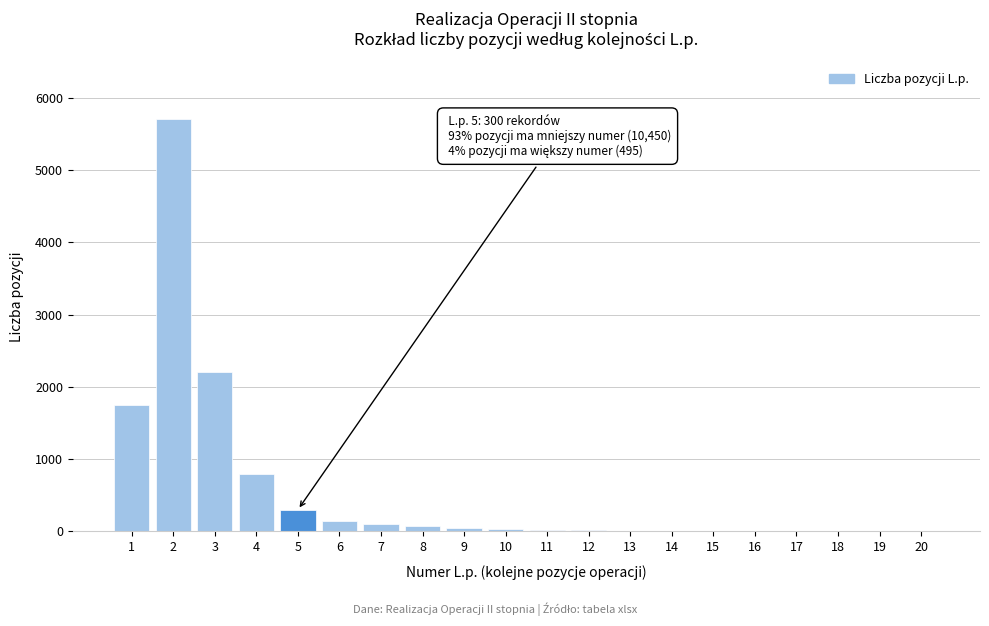

What is the maximum value shown in the chart?

5700